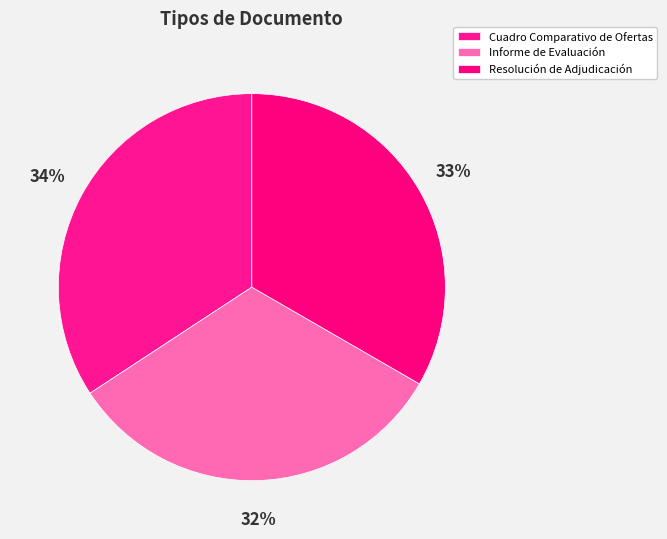

Is it true that Cuadro Comparativo de Ofertas is 34% of the pie?

True